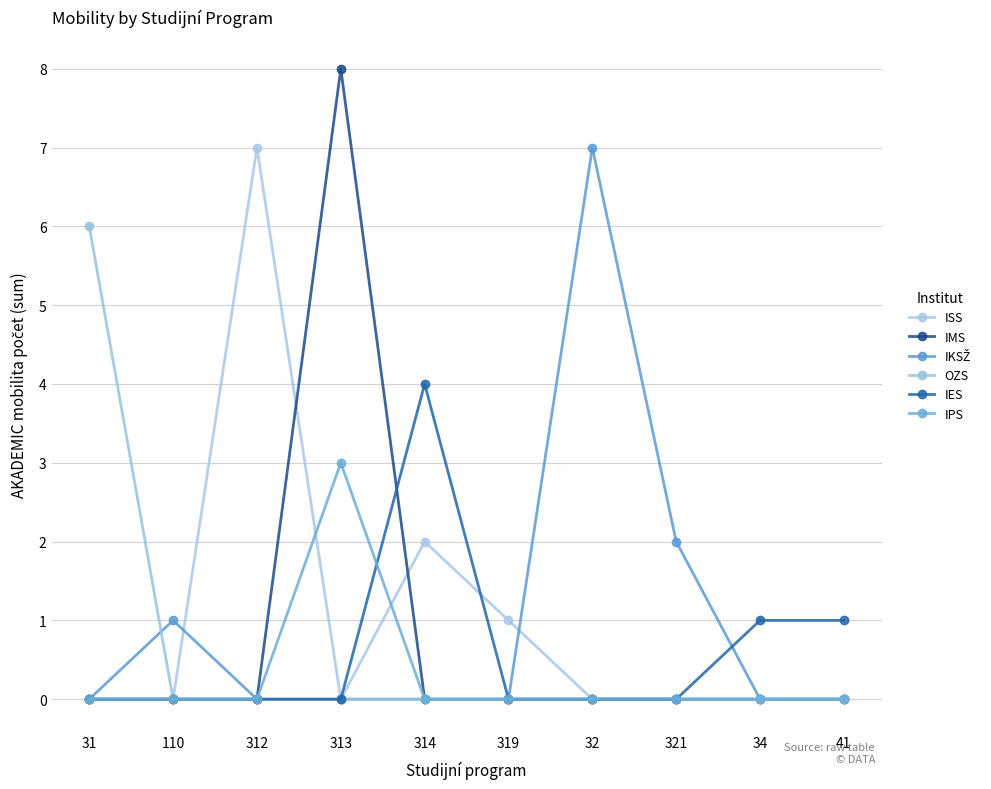

List the series in order of their peak value, lowest first.

IPS, IES, OZS, ISS, IKSŽ, IMS